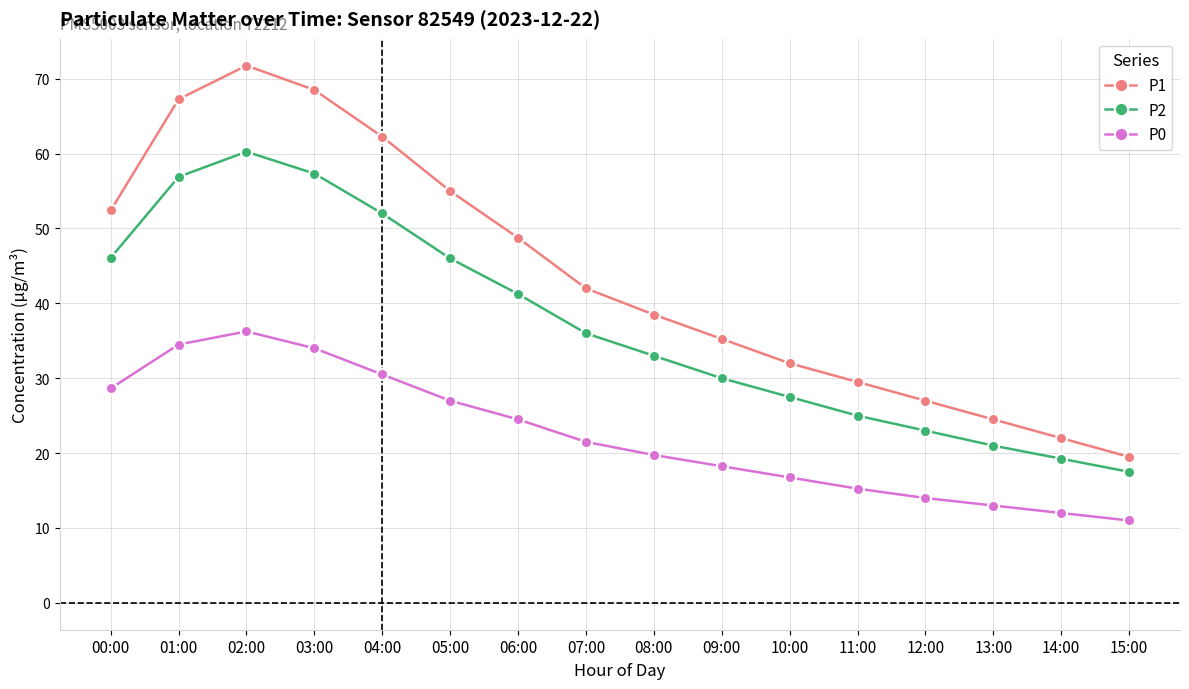

List the series in order of their peak value, lowest first.

P0, P2, P1